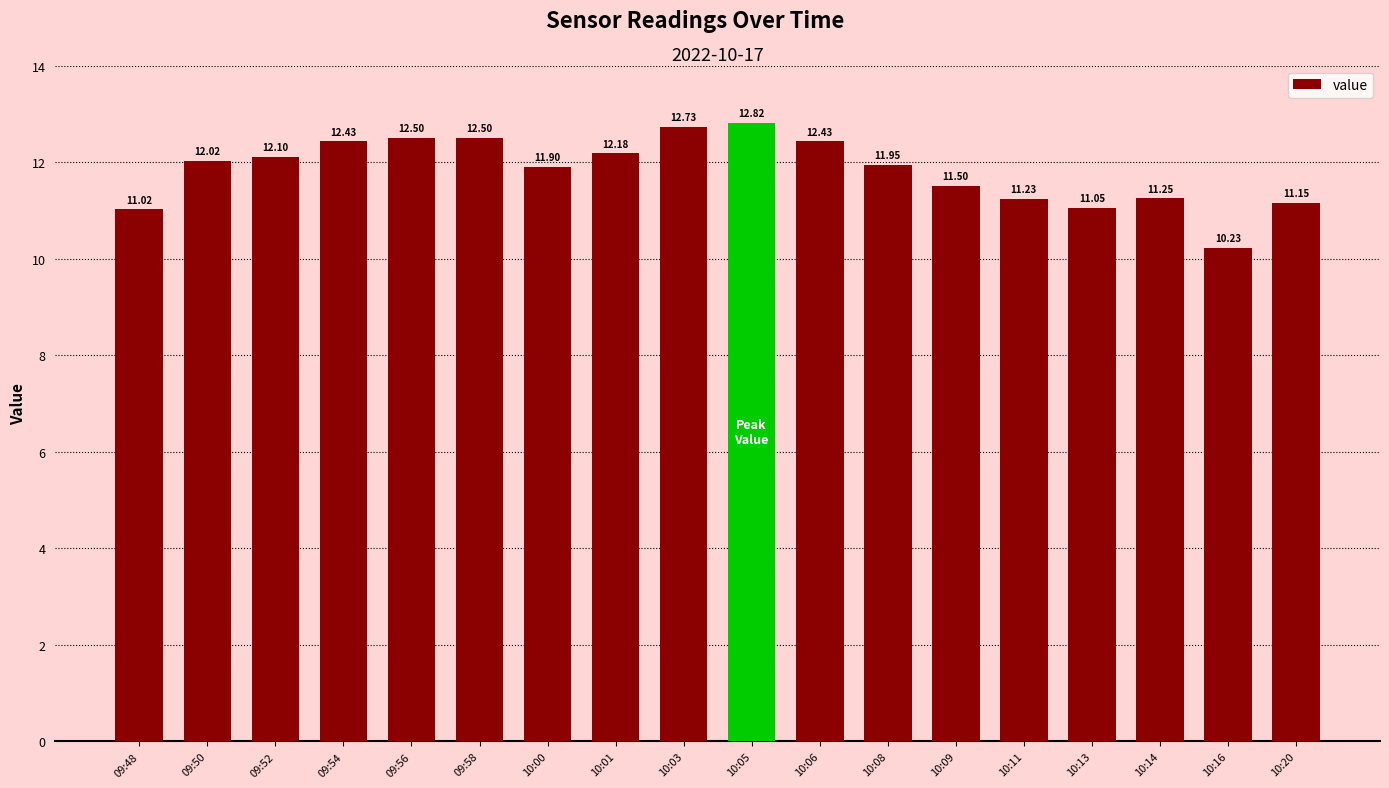

What is the sum of the values at 10:13 and 10:01?

23.2